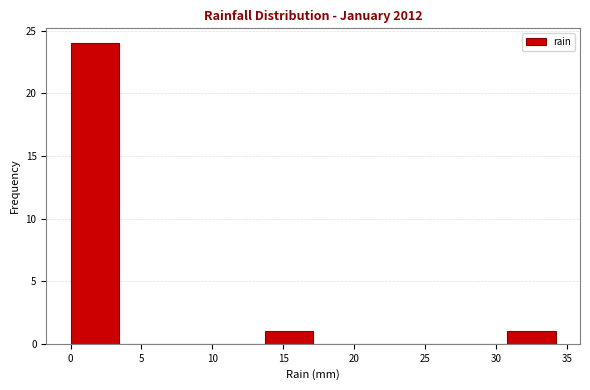

Reading left to right, transcribe this chart: for each bar, give the range it covers on the x-axis and its height. Neither the bar edges nor the heights are printed on the chart, so give them approximately, as read against the axes.

0.0 to 3.5: 24
3.5 to 7.0: 0
7.0 to 10.5: 0
10.5 to 13.5: 0
13.5 to 17.0: 1
17.0 to 20.5: 0
20.5 to 24.0: 0
24.0 to 27.5: 0
27.5 to 31.0: 0
31.0 to 34.0: 1